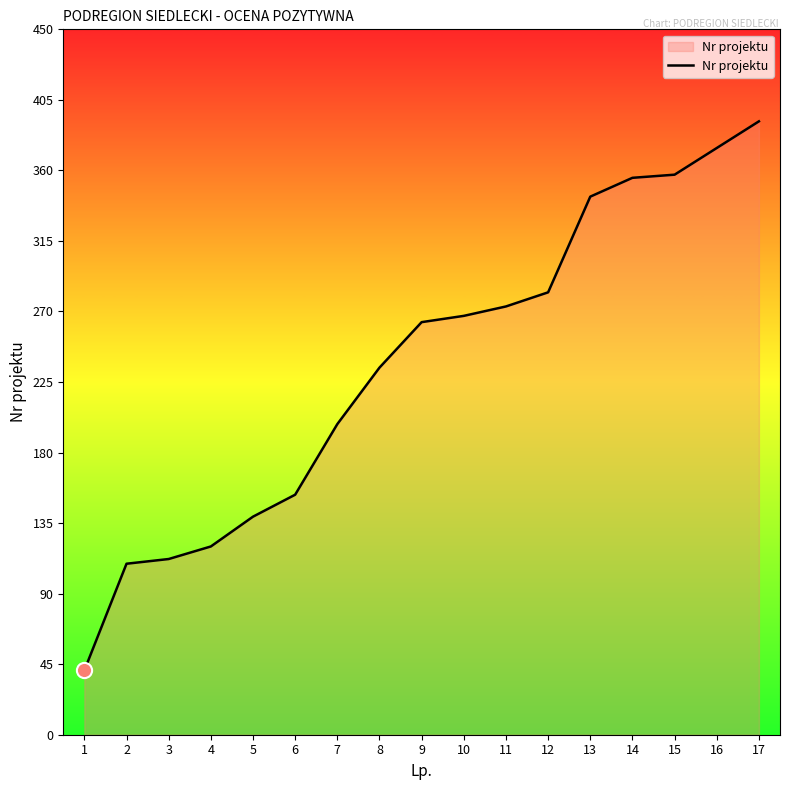

Approximately how many times larger is the value at 14 compared to 15?

1.0